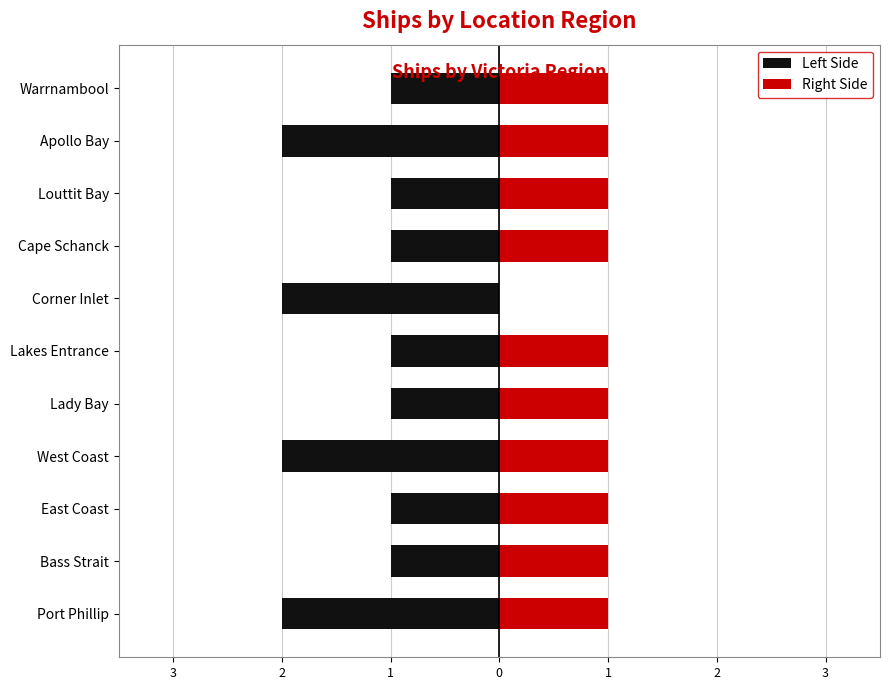

Are the bars horizontal?

Yes